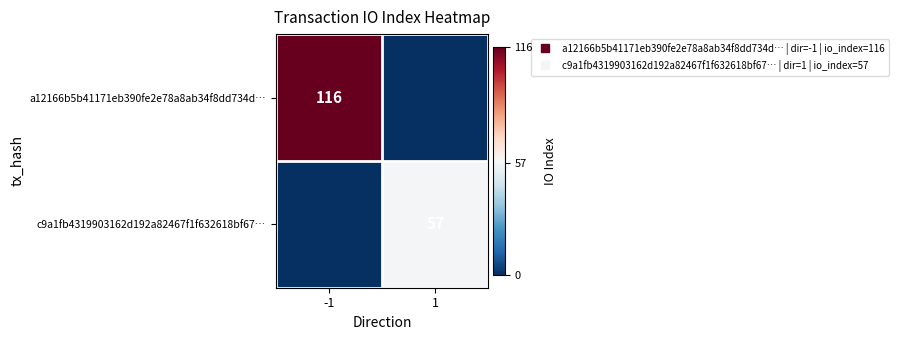

What is the sum of the c9a1fb4319903162d192a82467f1f632618bf67… values at -1 and 1?

57